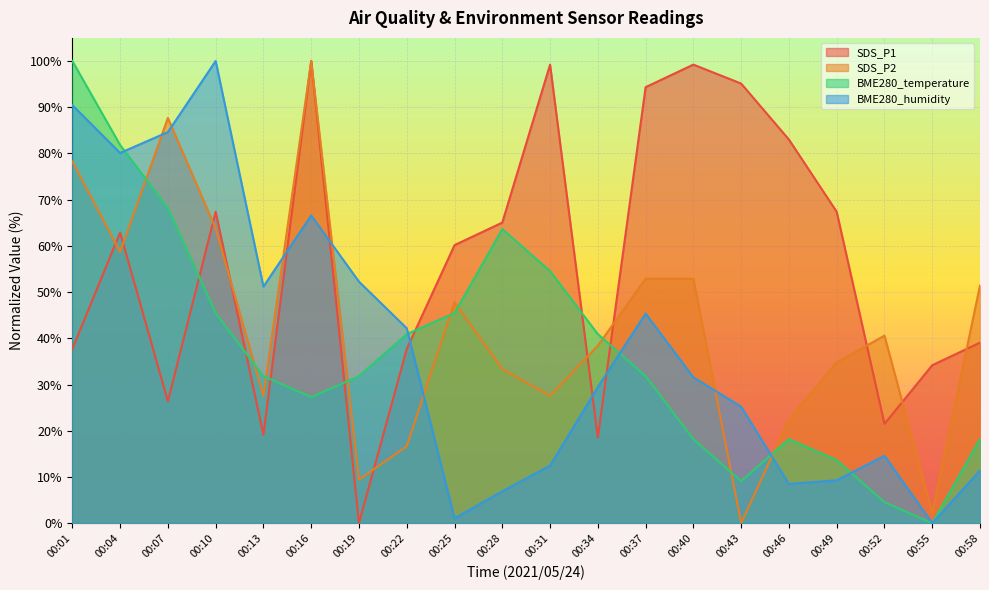

What are all the series names shown in the legend?

SDS_P1, SDS_P2, BME280_temperature, BME280_humidity